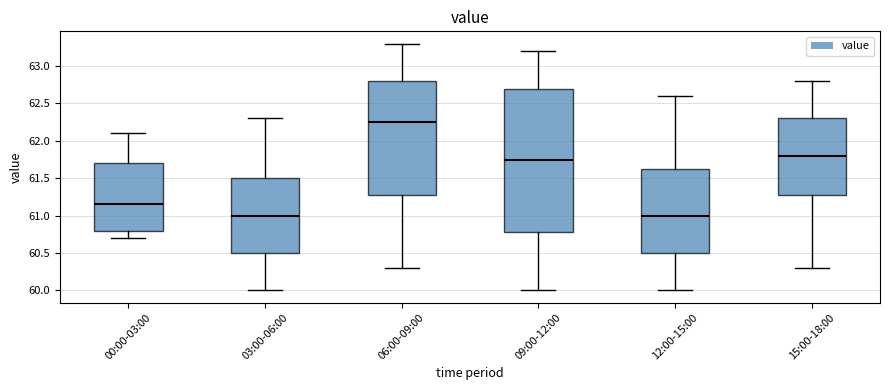

Where is the lower edge of the box for 00:00-03:00 on the y-axis? The values are not printed on the chart, so give them approximately, as read against the axis.

60.80